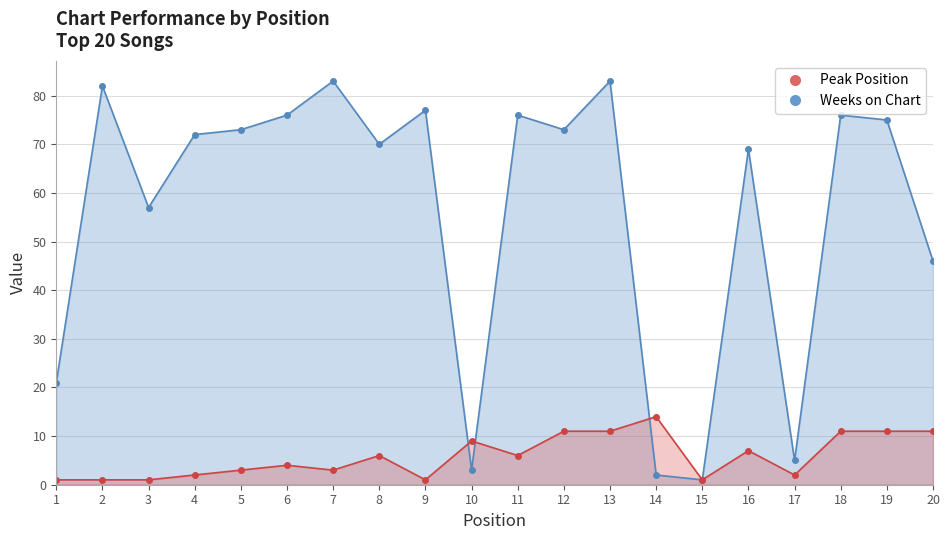

In Peak Position, how many points are lower than both neighbors (excluding endpoints)?

5